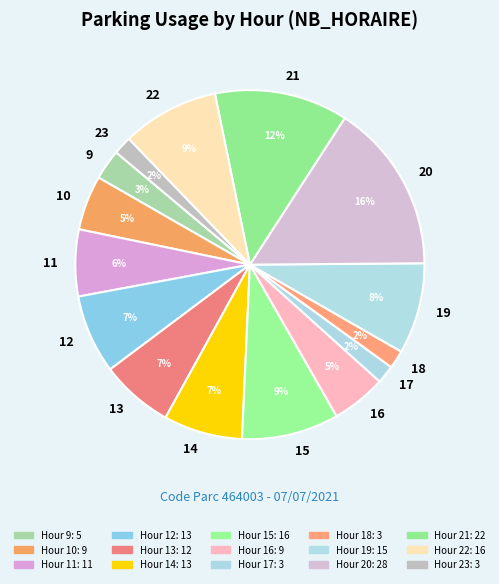

What percentage is the 13 slice, to the nearest percent?

7%